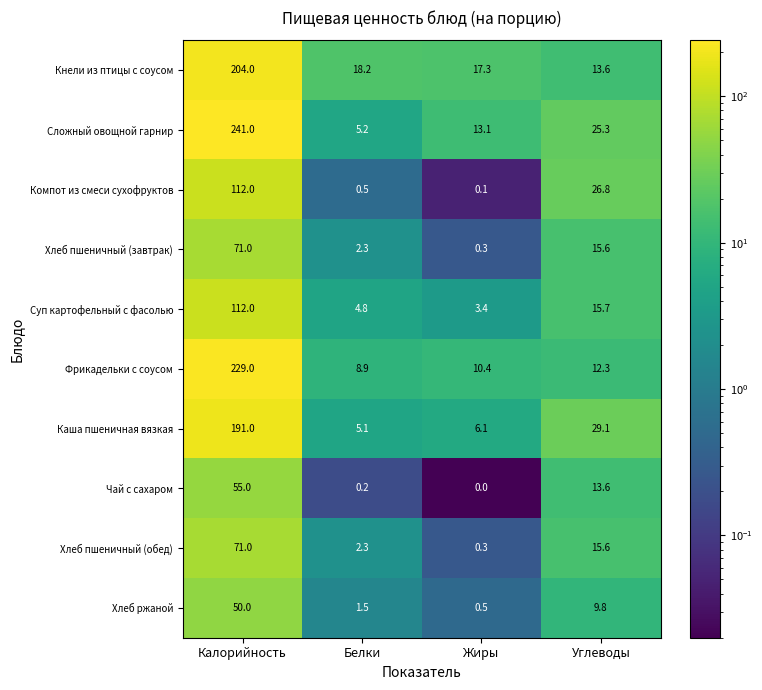

Count the number of data series in this chart.

10